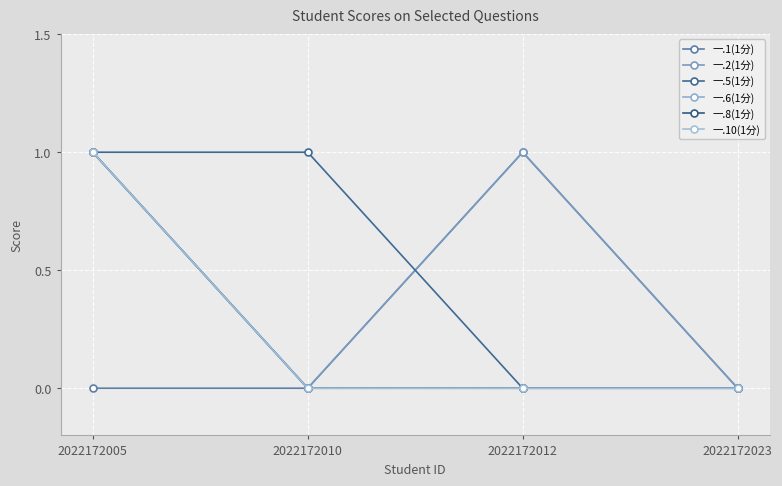

Does the chart have visible grid lines?

Yes